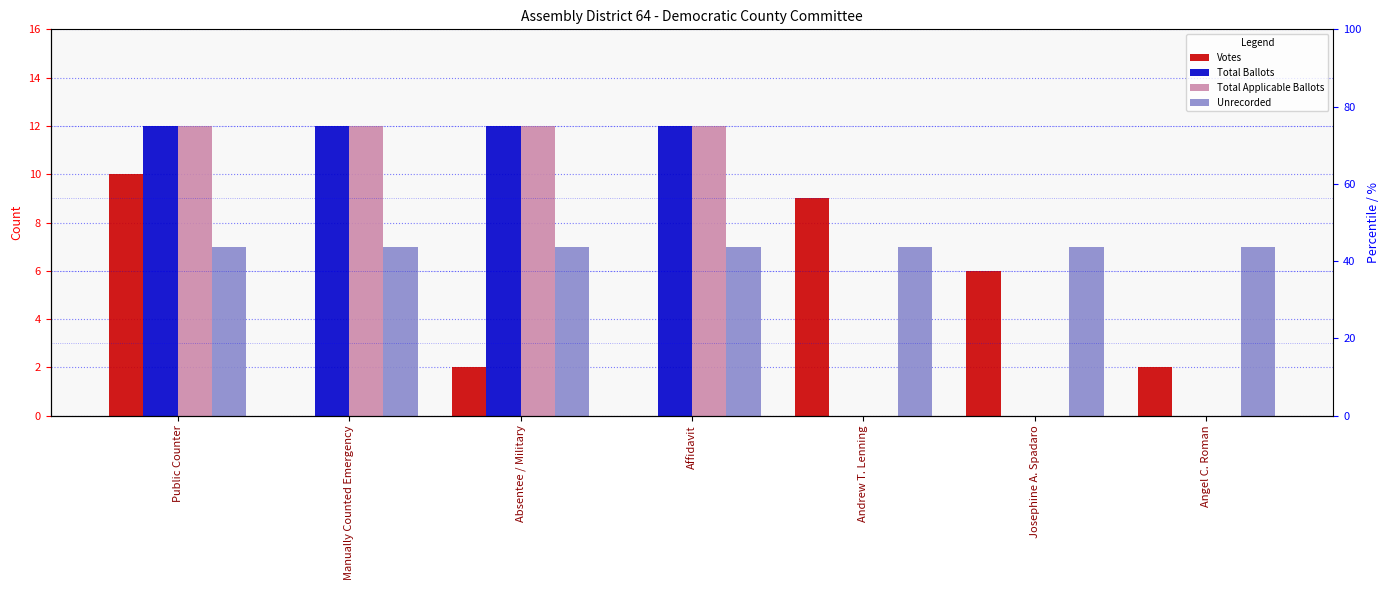

What is the difference between the Total Ballots values at Manually Counted Emergency and Josephine A. Spadaro?

12